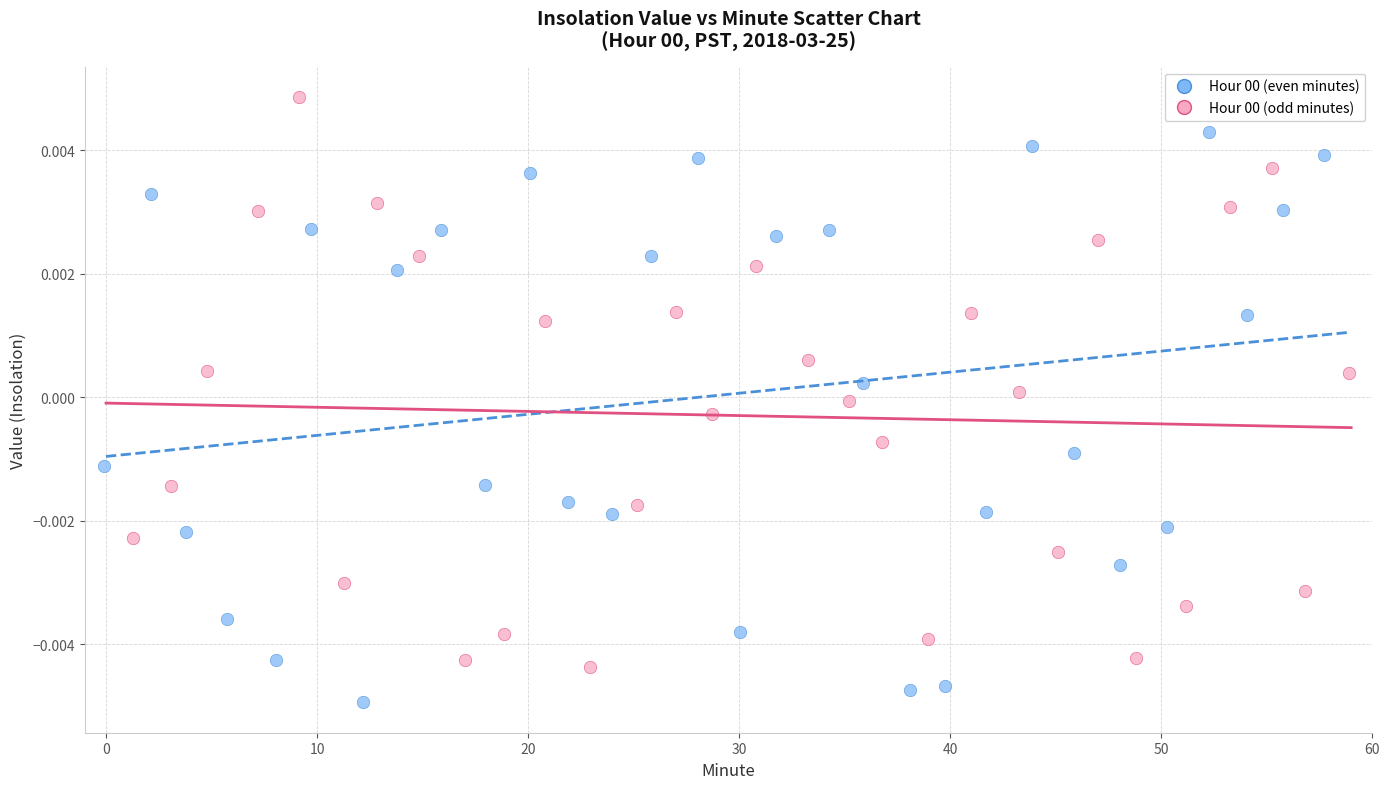

What are all the series names shown in the legend?

Hour 00 (even minutes), Hour 00 (odd minutes)